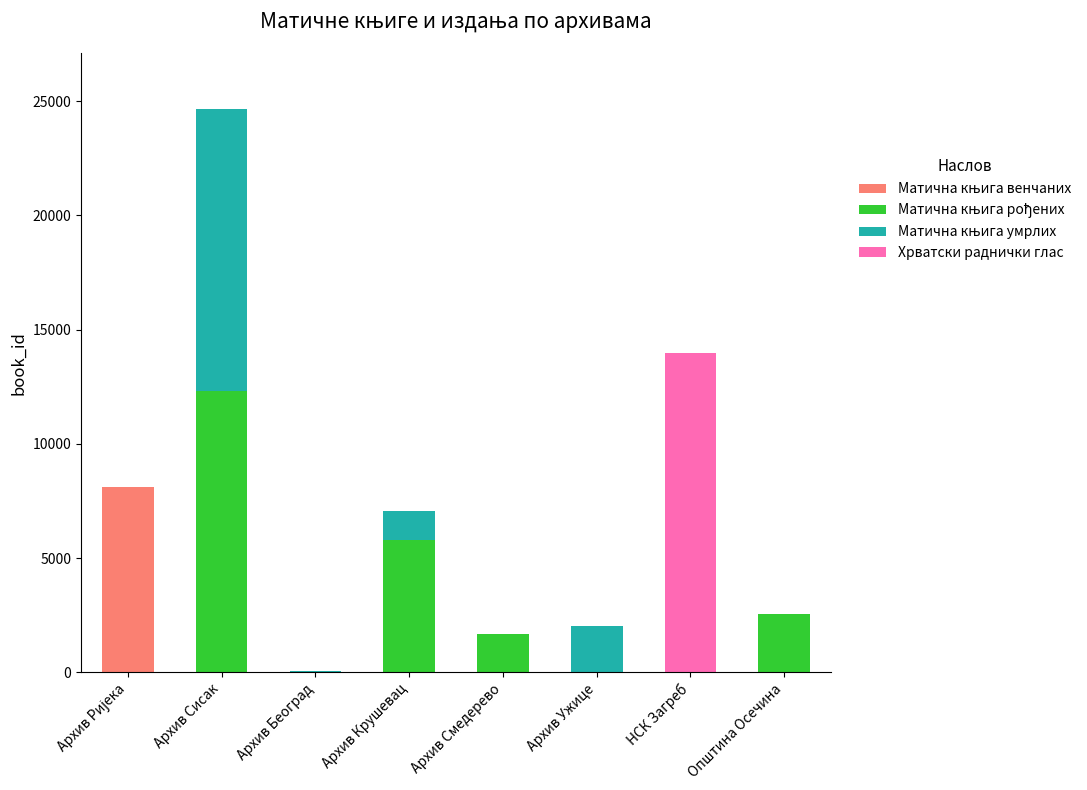

How many series are shown in this chart?

4